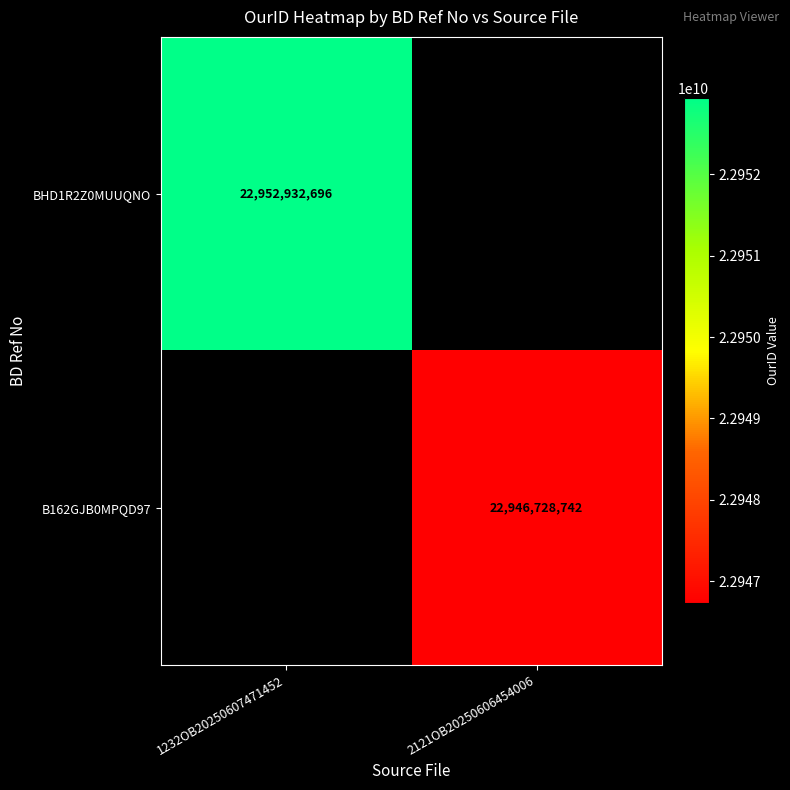

Is the value of B162GJB0MPQD97 at 2121OB20250606454006 greater than the value of BHD1R2Z0MUUQNO at 1232OB20250607471452?

No